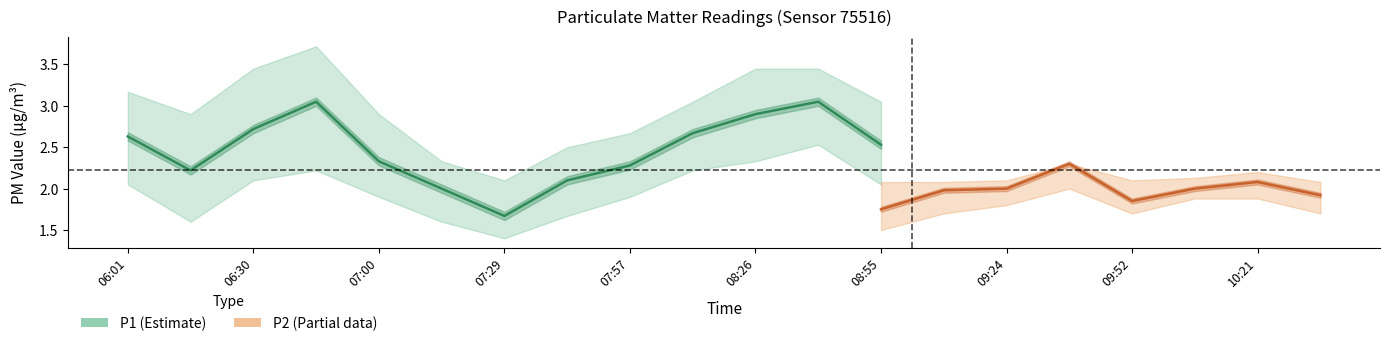

Which series has the widest spread of values?

P1_upper